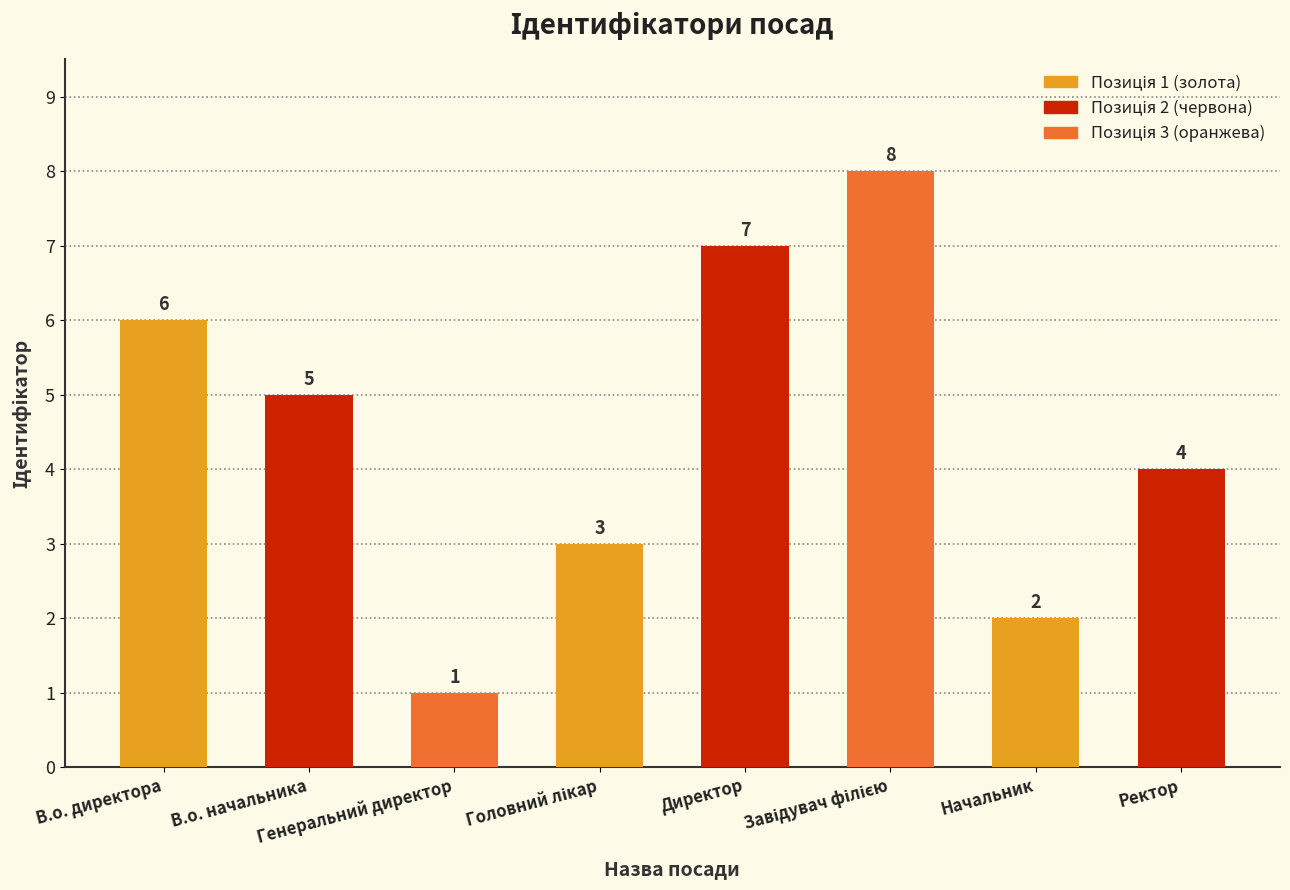

Count the values in the range 3 to 7.

5